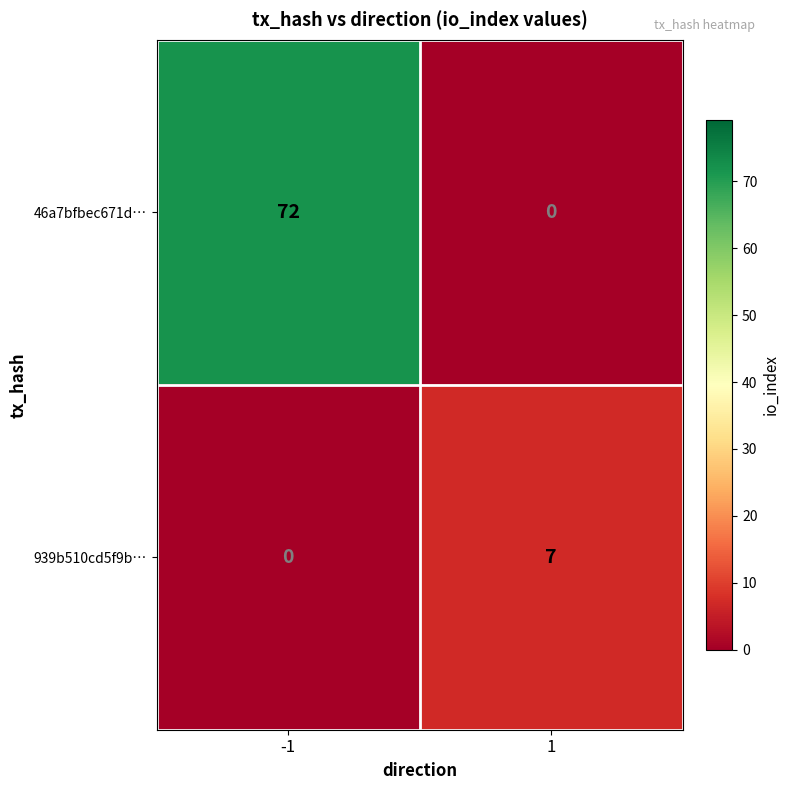

Which series changed the most between -1 and 1?

46a7bfbec671d…